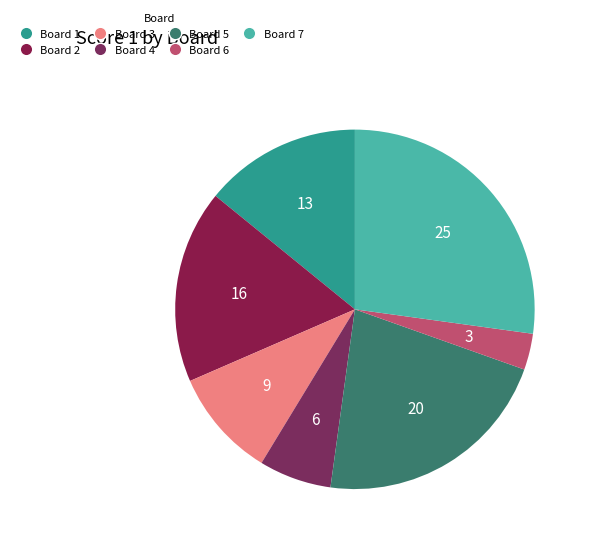

Does any single category account for the majority?

No